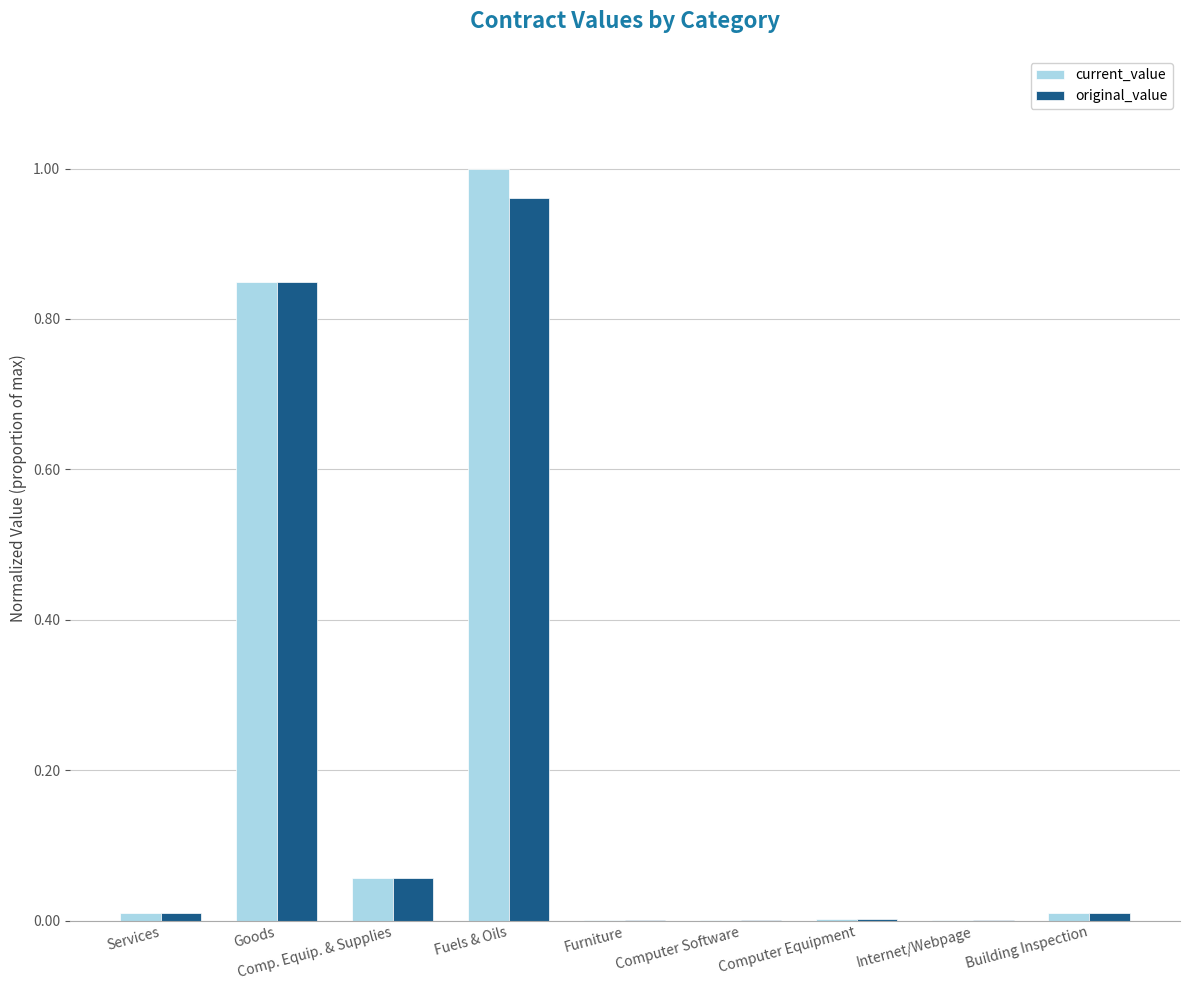

The current_value series shows 0.6 at Fuels & Oils. True or false?

False